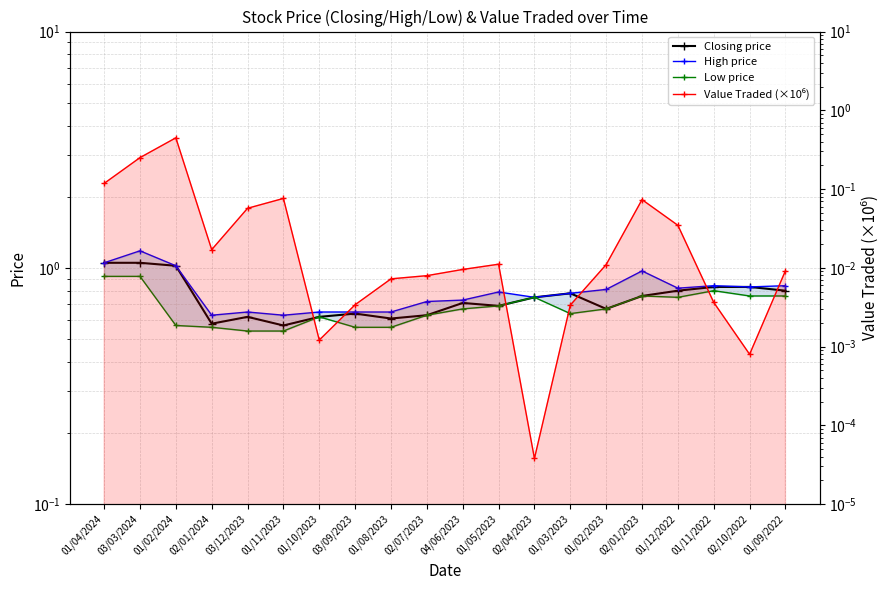

The value of Low price at 01/08/2023 is 0.8. True or false?

False